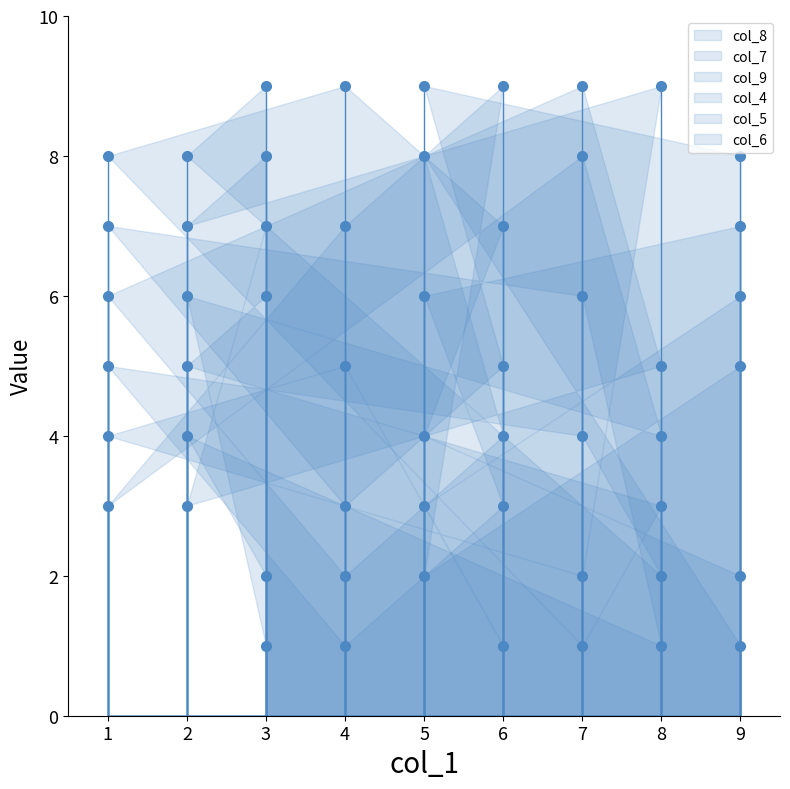

Reading right to left, list all the values displayed in this chart.

col_8: 3=1	2=6	8=4	7=8	1=3	4=7	6=9	5=2	9=5
col_7: 3=9	2=8	8=2	7=4	1=5	4=1	6=3	5=6	9=7
col_9: 3=7	2=3	8=5	7=9	1=6	4=2	6=4	5=8	9=1
col_4: 3=6	2=5	8=3	7=1	1=8	4=9	6=7	5=4	9=2
col_5: 3=8	2=7	8=9	7=2	1=4	4=5	6=1	5=3	9=6
col_6: 3=2	2=4	8=1	7=6	1=7	4=3	6=5	5=9	9=8